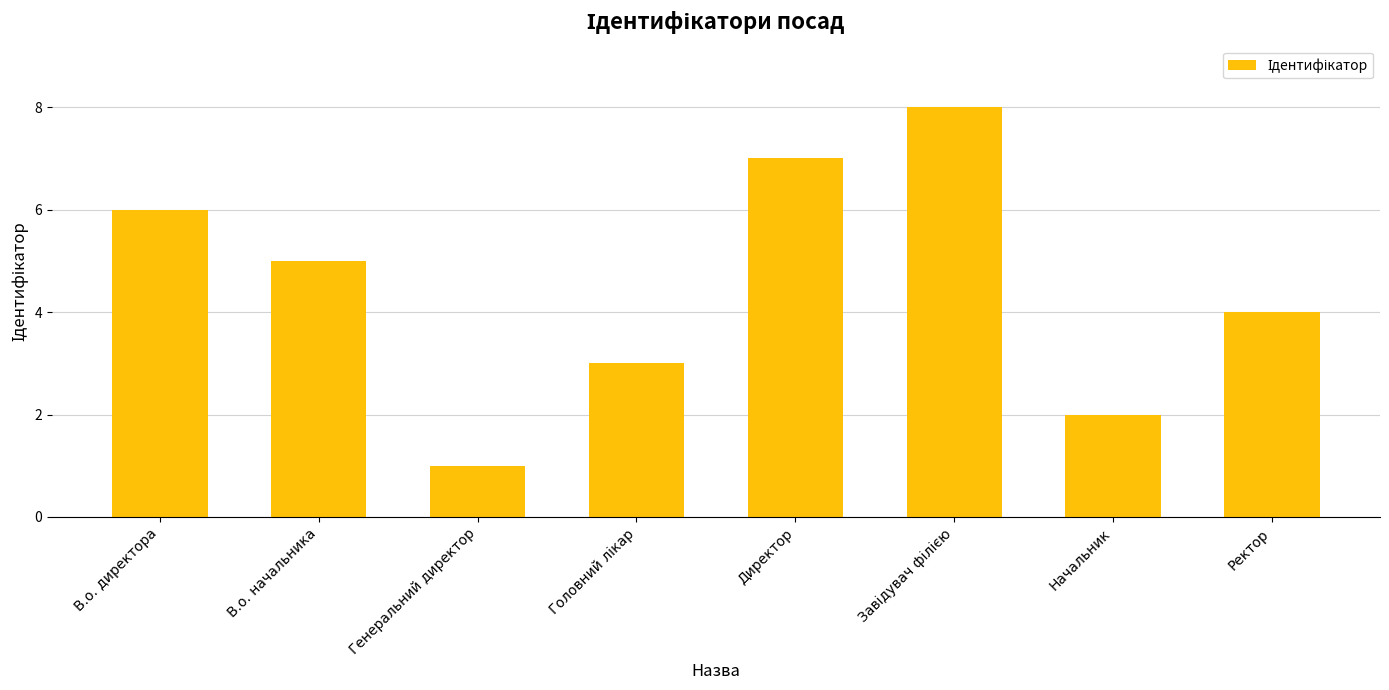

Which category has the lowest value across all series?

Генеральний директор